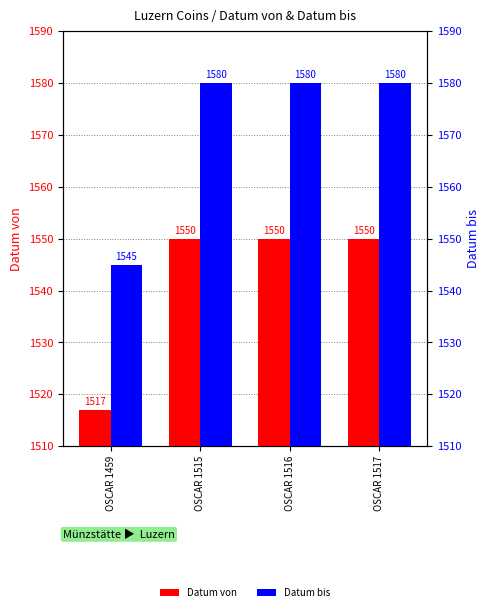

Are the bars horizontal?

No